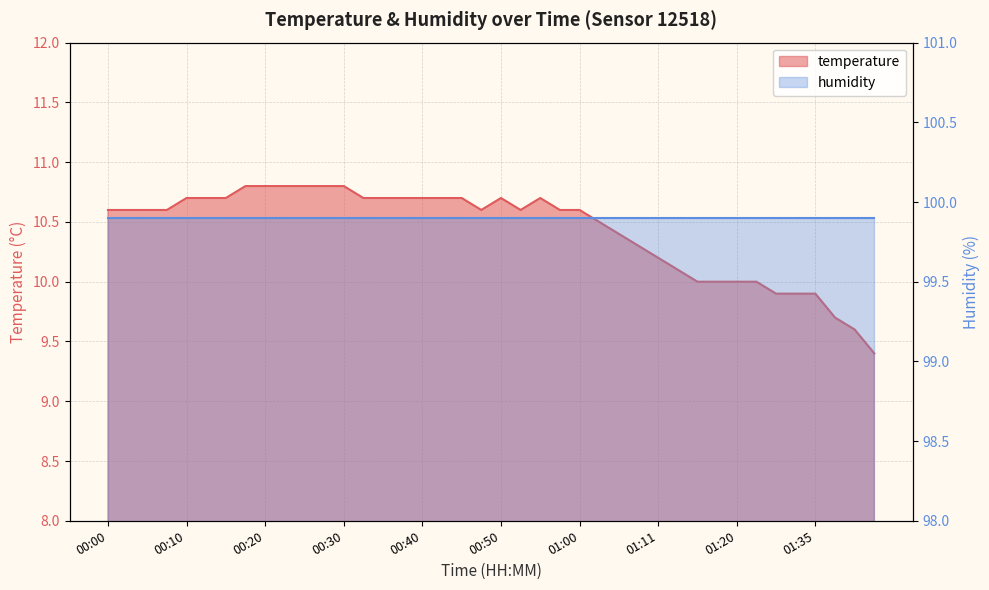

How many data points does each series have?

40